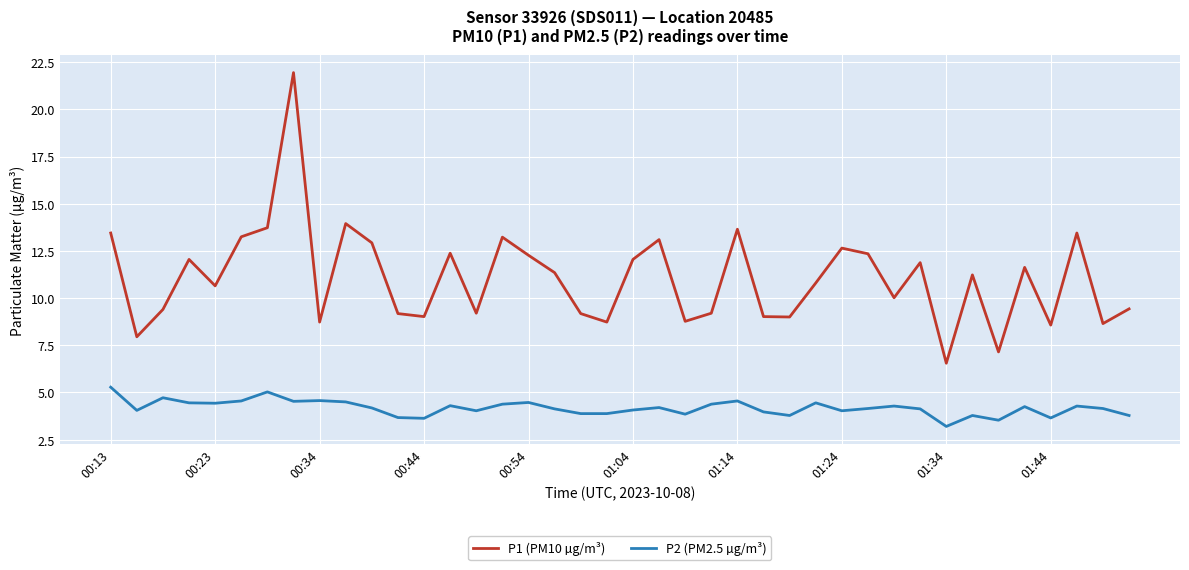

Which series has the largest total across all categories?

P1 (PM10 µg/m³)